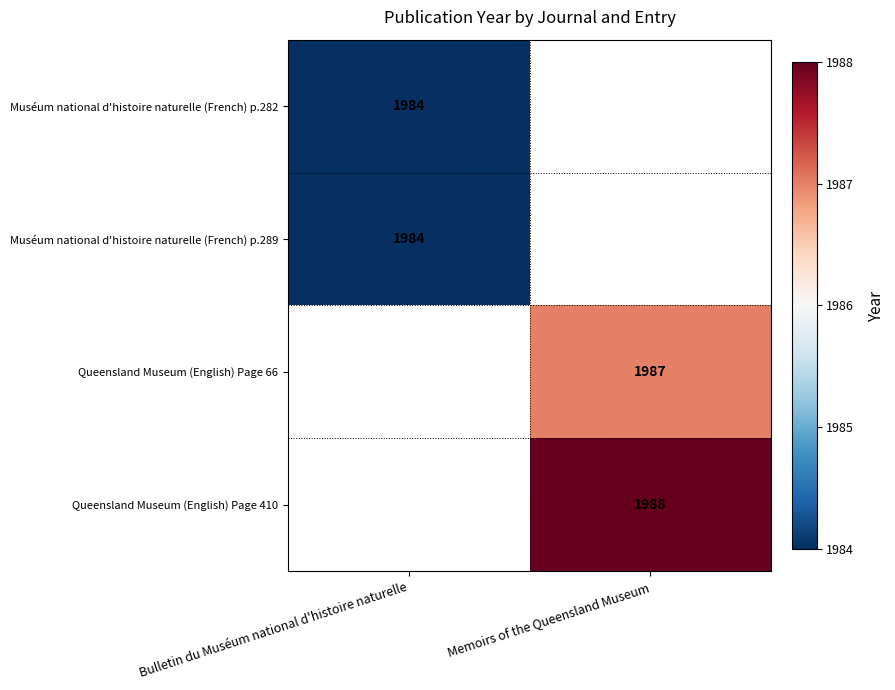

Is it true that Muséum national d'histoire naturelle (French) p.289 equals 3144.3 at Bulletin du Muséum national d'histoire naturelle?

False